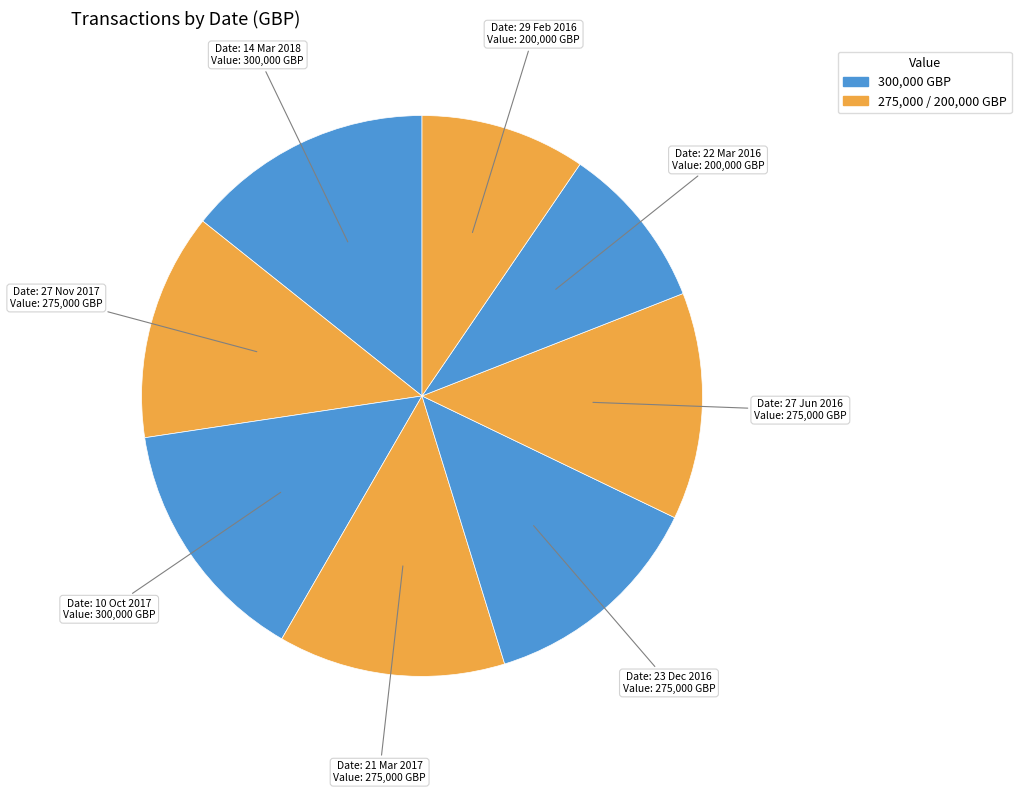

Count the number of slices in the pie.

8